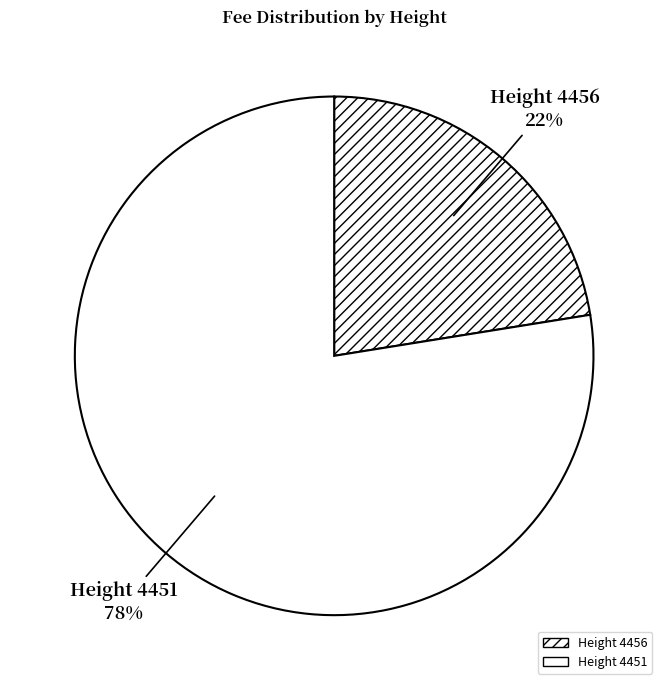

How many segments does this pie chart have?

2